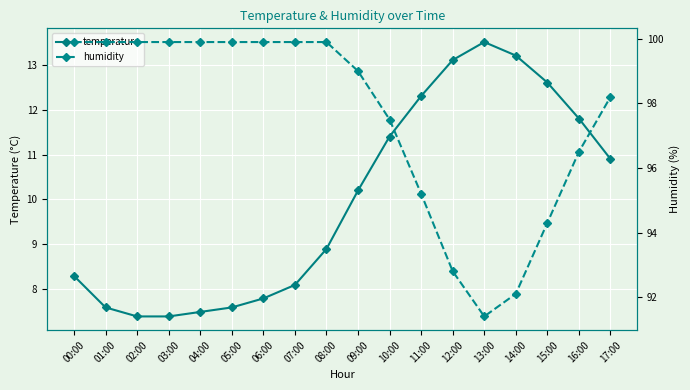

True or false: humidity and temperature cross at least once.

False